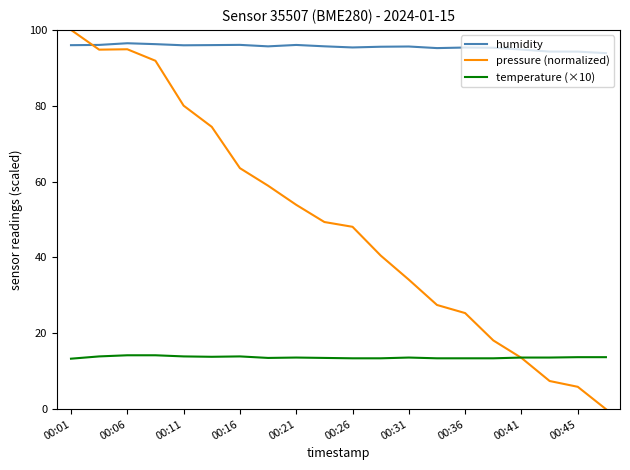

Rank the series by their maximum value, from lowest to highest.

temperature (×10), humidity, pressure (normalized)